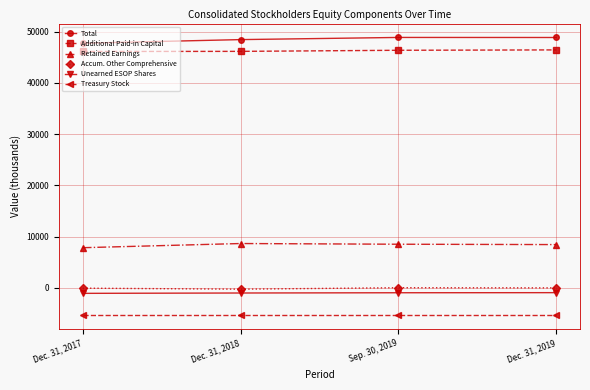

Count the number of data series in this chart.

6